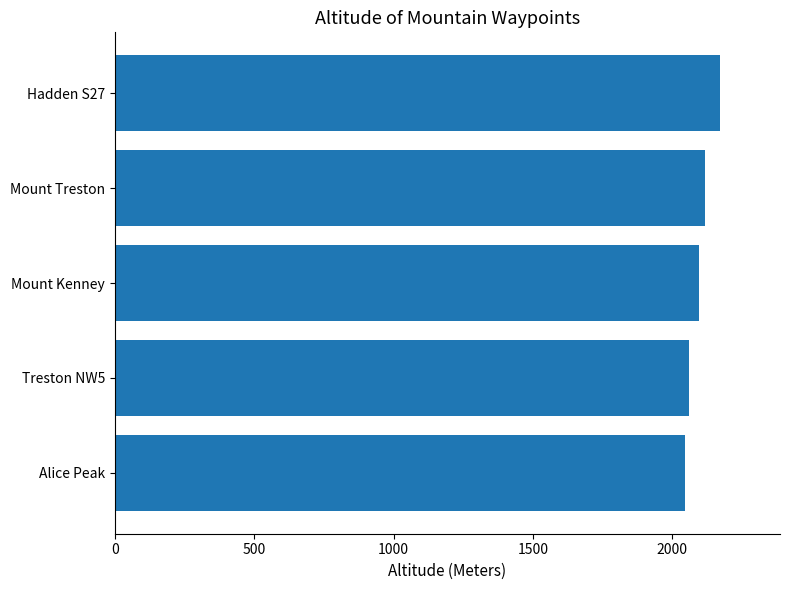

What is the ratio of the value at Treston NW5 to the value at Alice Peak?

1.0